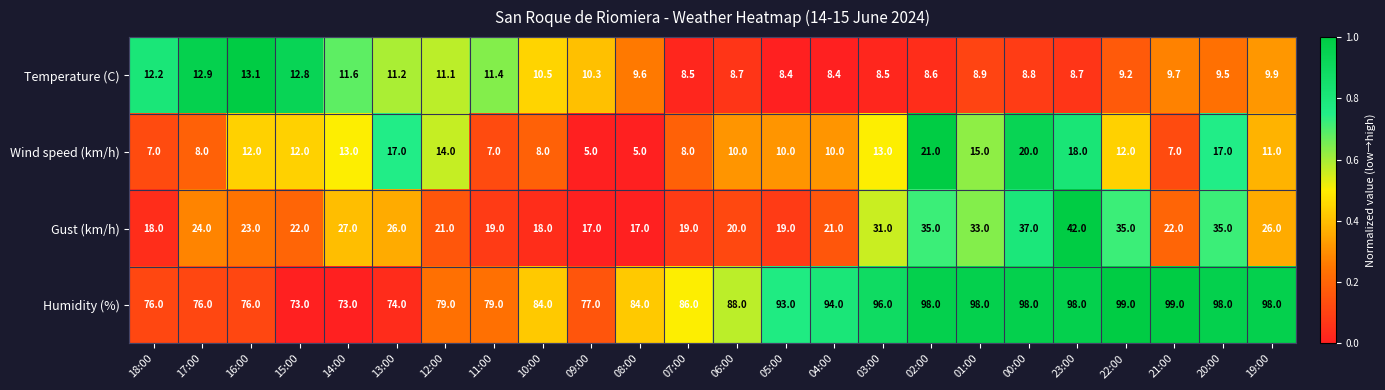

How many values in the Wind speed (km/h) series are below 12?

12